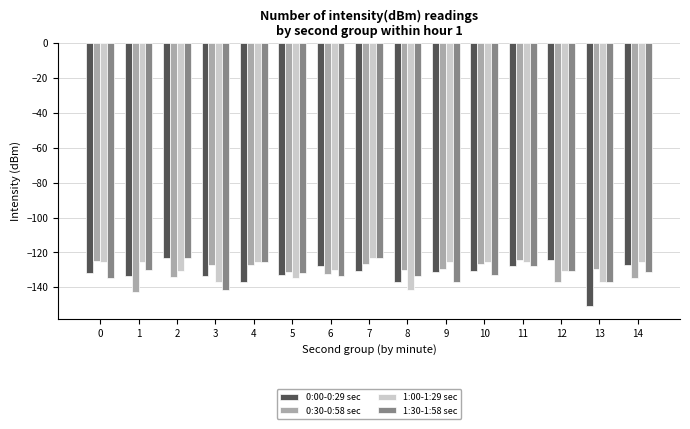

Between 1 and 12, which series saw the biggest shift?

0:00-0:29 sec